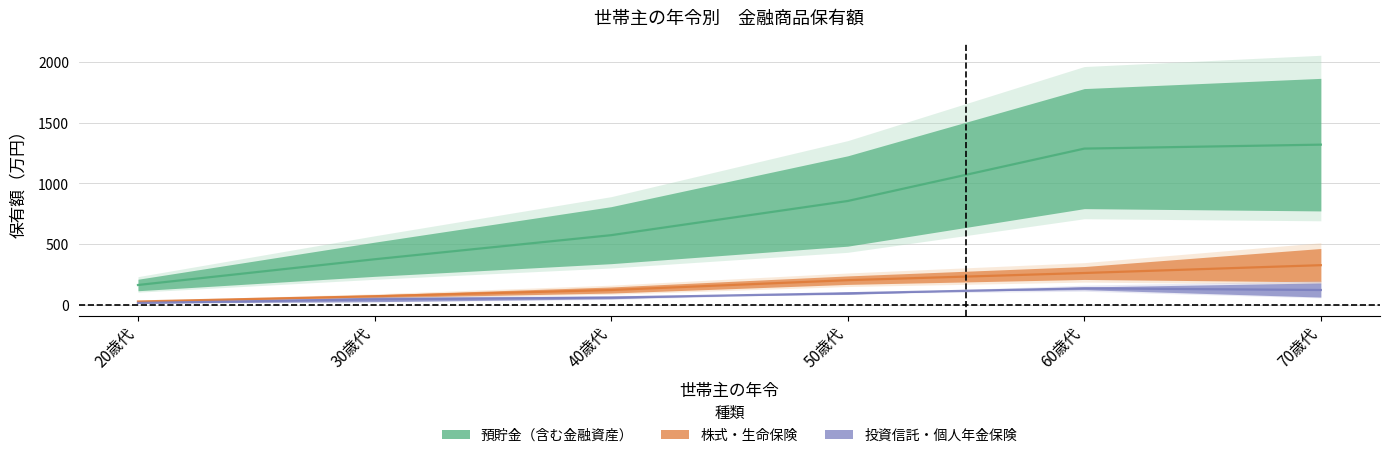

True or false: 預貯金 and 金融資産保有額 cross at least once.

False